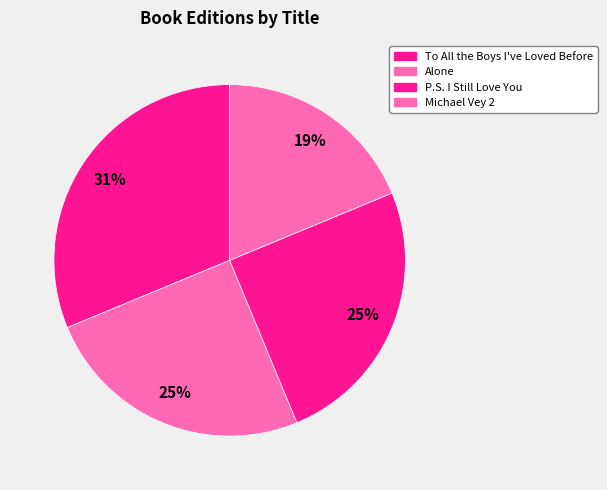

Which category has the biggest portion of the pie?

To All the Boys I've Loved Before